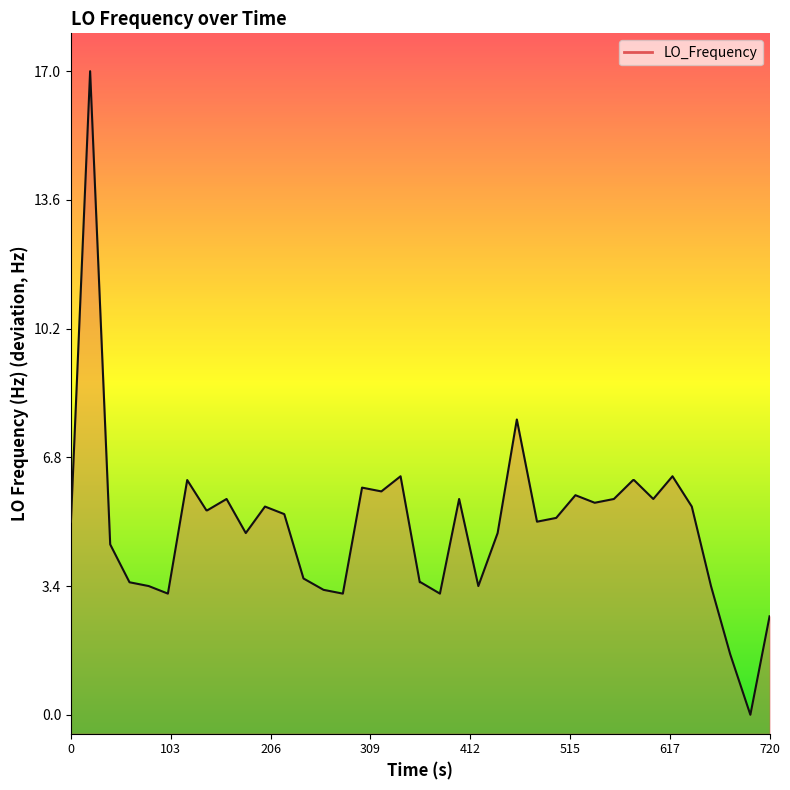

How many interior local valleys (lower than both neighbors) does the data have?

10